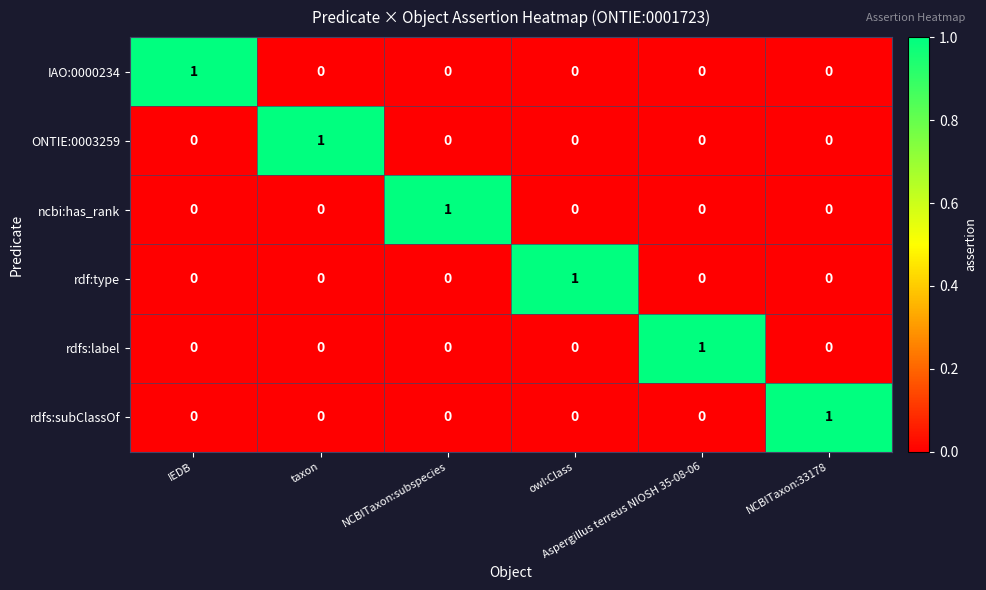

How many IAO:0000234 values are between 0 and 1?

6